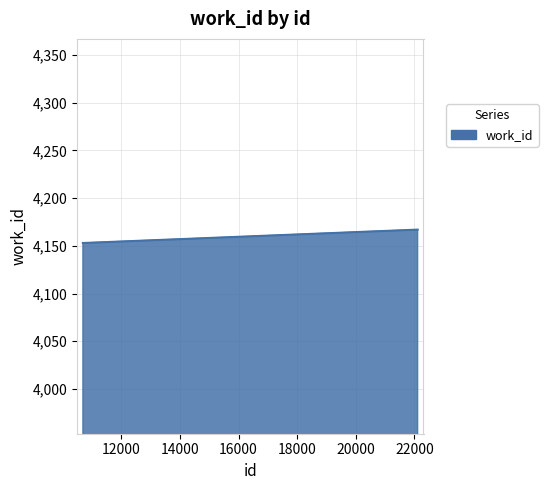

What is the smallest value displayed?

4153